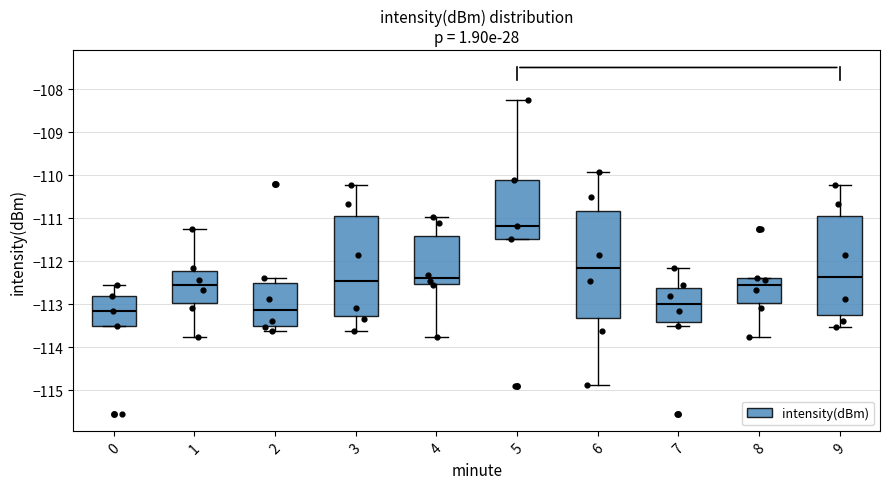

Where does the lower whisker of the box at x = 4 end on the y-axis? The values are not printed on the chart, so give them approximately, as read against the axis.

-113.8